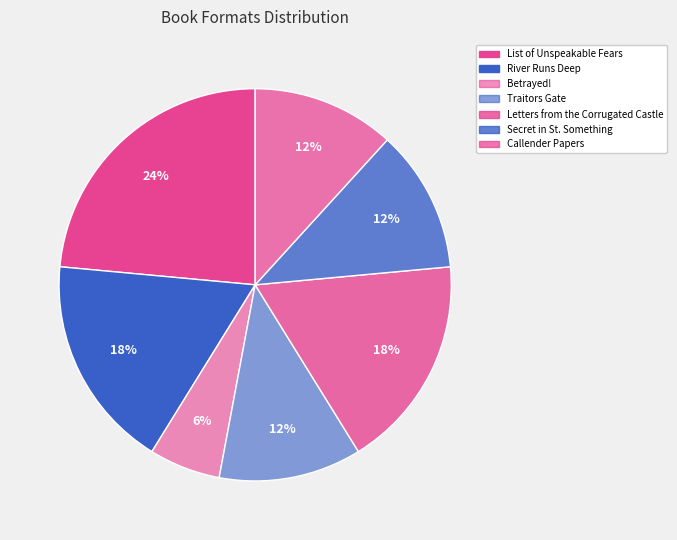

How many segments does this pie chart have?

7